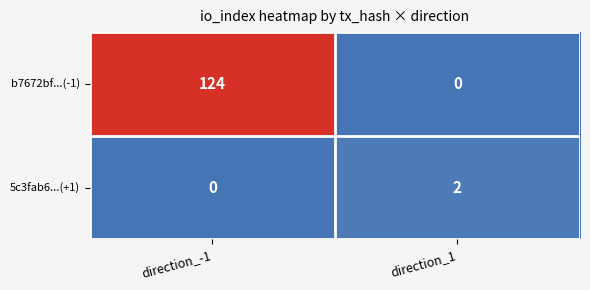

At which category does the chart reach its peak across all series?

direction_-1